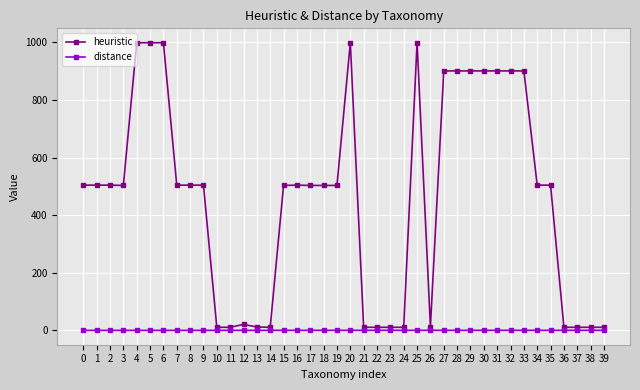

Rank the series by their average value, from lowest to highest.

distance, heuristic